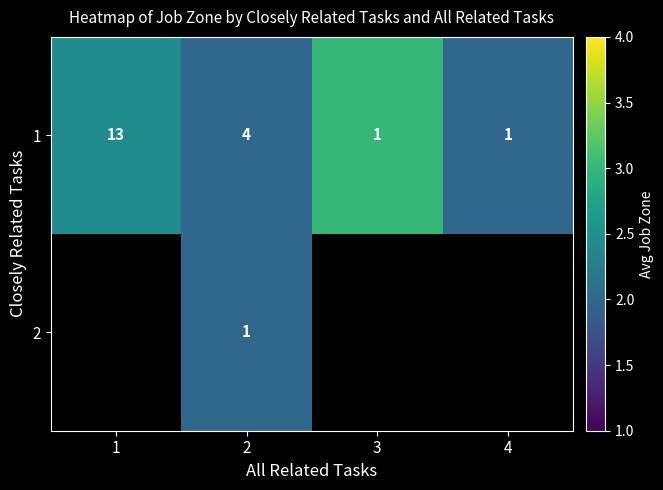

Between 4 and 3, which is larger?

3